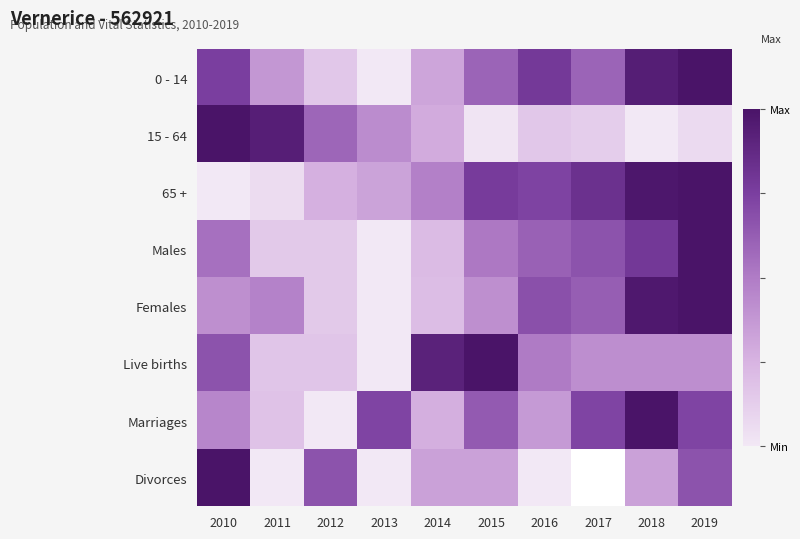

Which has a higher value, 2013 or 2011?

2011